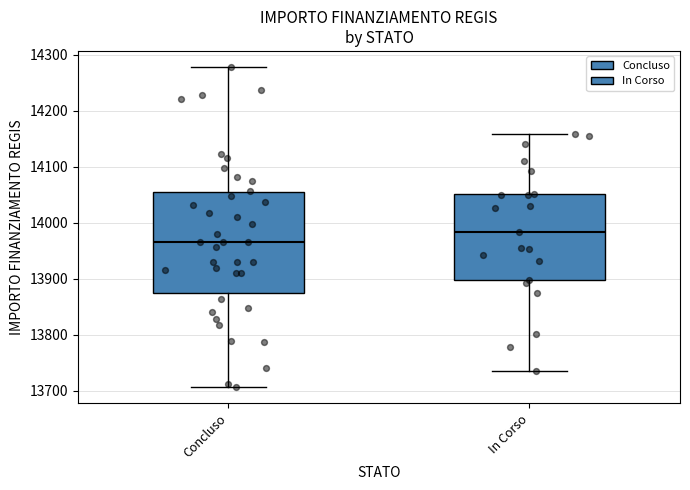

Which box has the highest median line?

In Corso